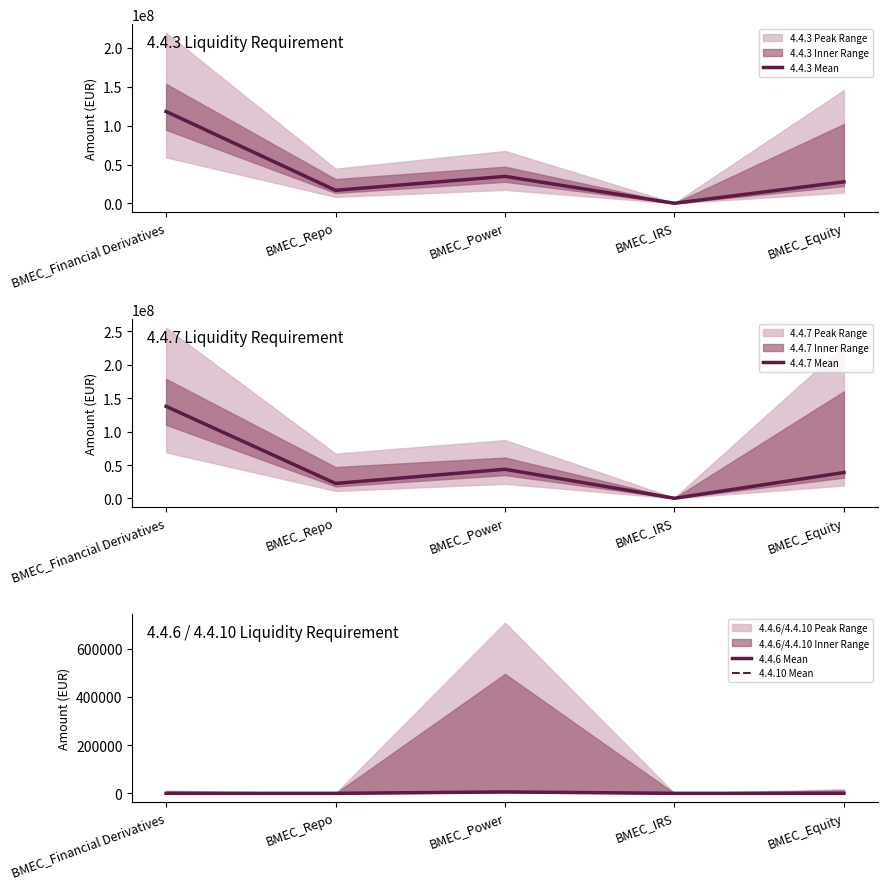

How many lines are shown in the chart?

4